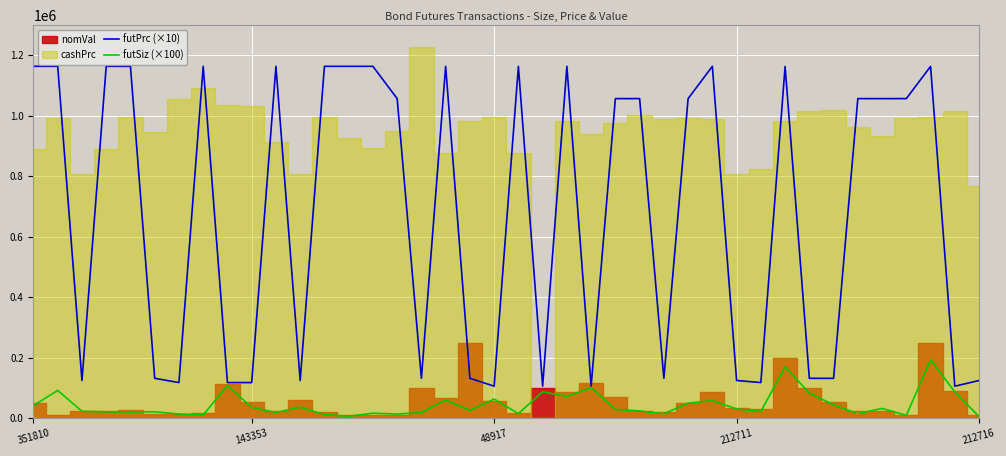

What is the sum of all futSiz (×100) values?

1791400